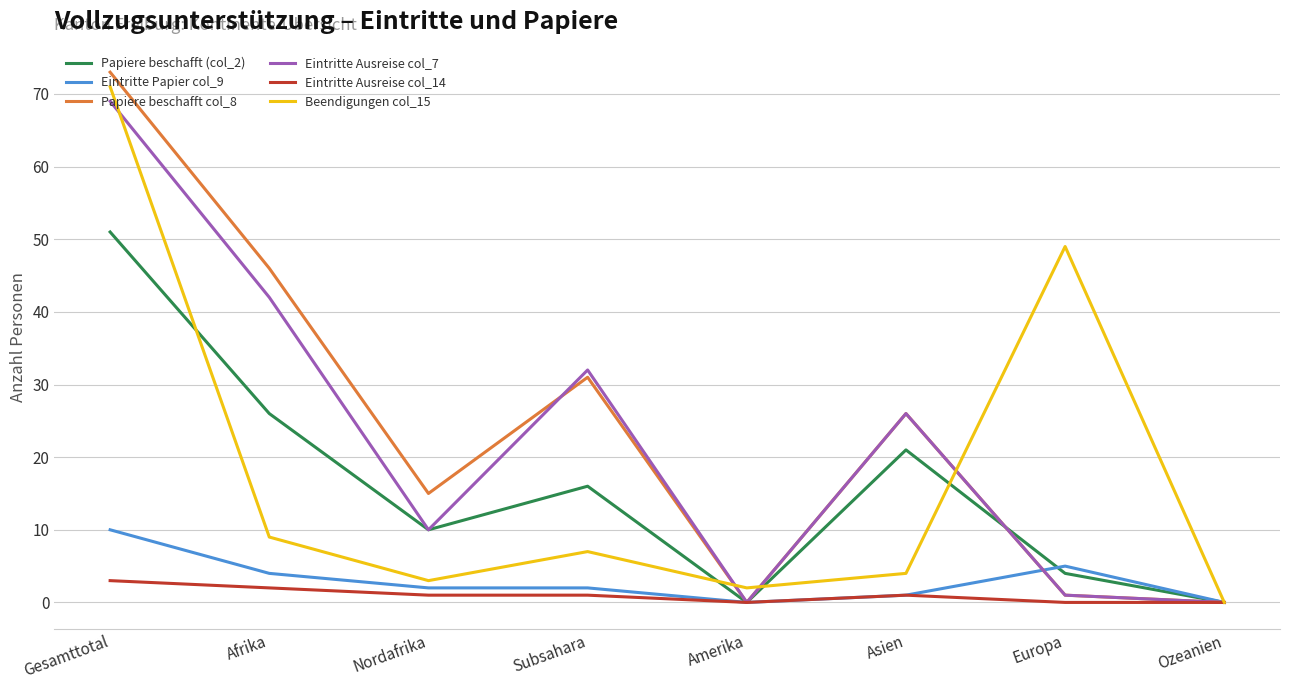

At which label does Eintritte Ausreise col_14 reach its peak?

Gesamttotal